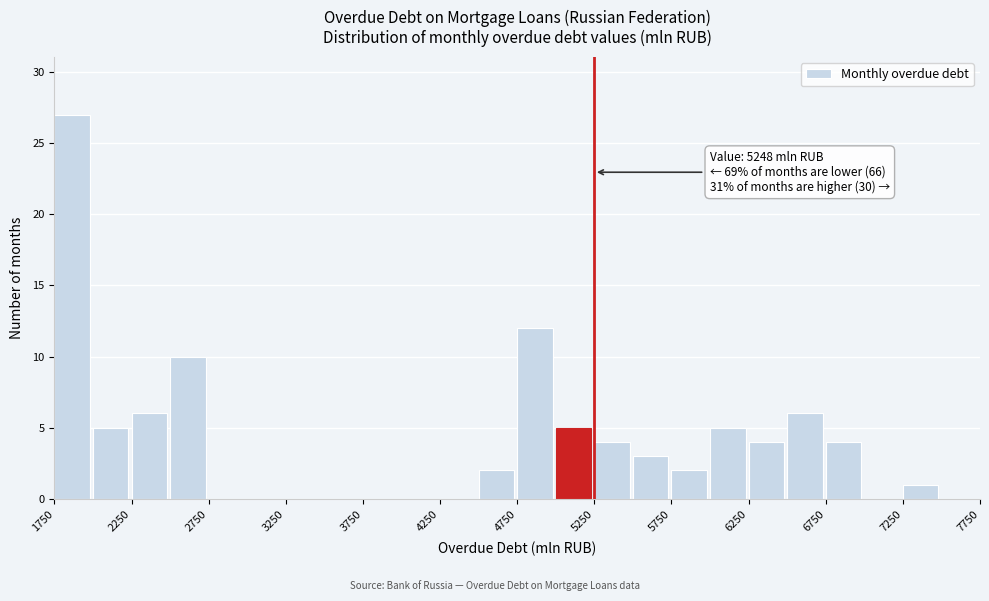

Which range on the x-axis has the tallest bar?

1750 to 2000